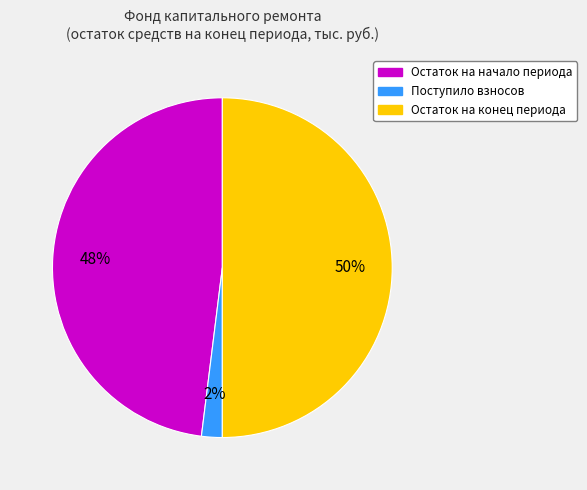

To the nearest percent, what is the difference between the largest and smallest slice percentages?

48%